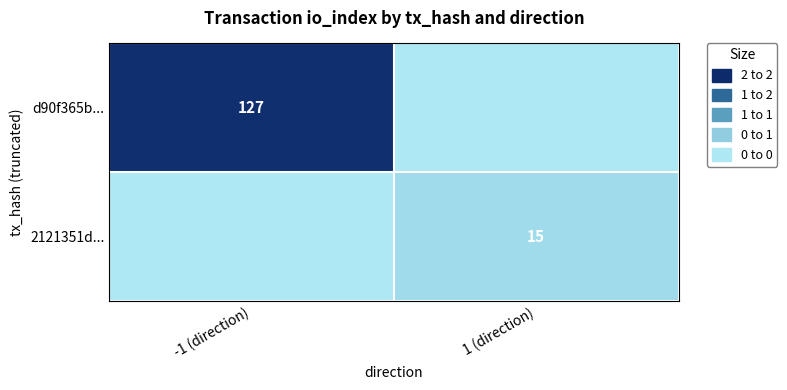

Is it true that 2121351d... equals 4 at 1 (direction)?

False